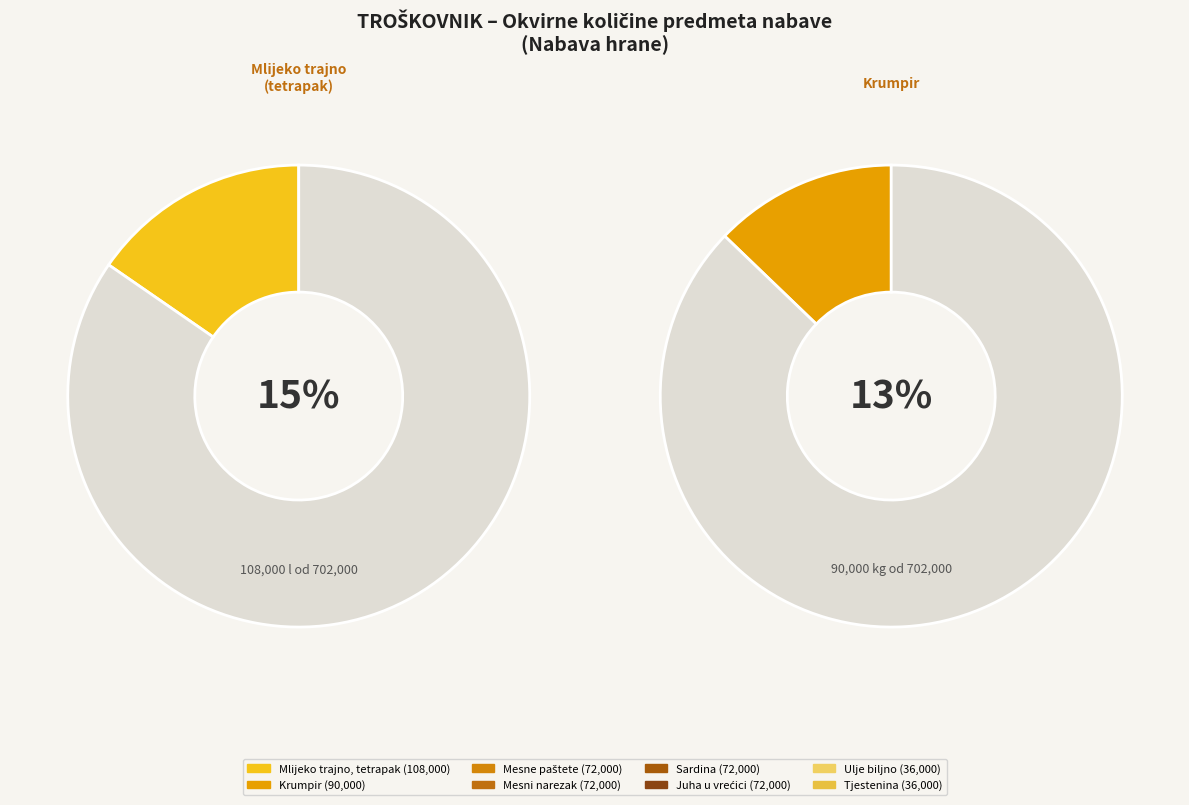

What is the smallest slice in the pie chart?

Ulje biljno